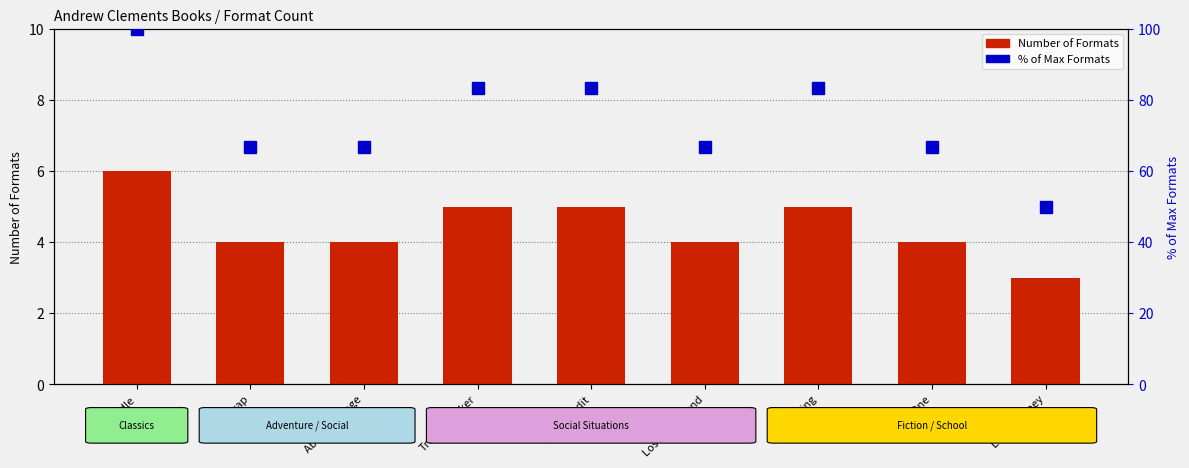

How many categories are shown in the chart?

9